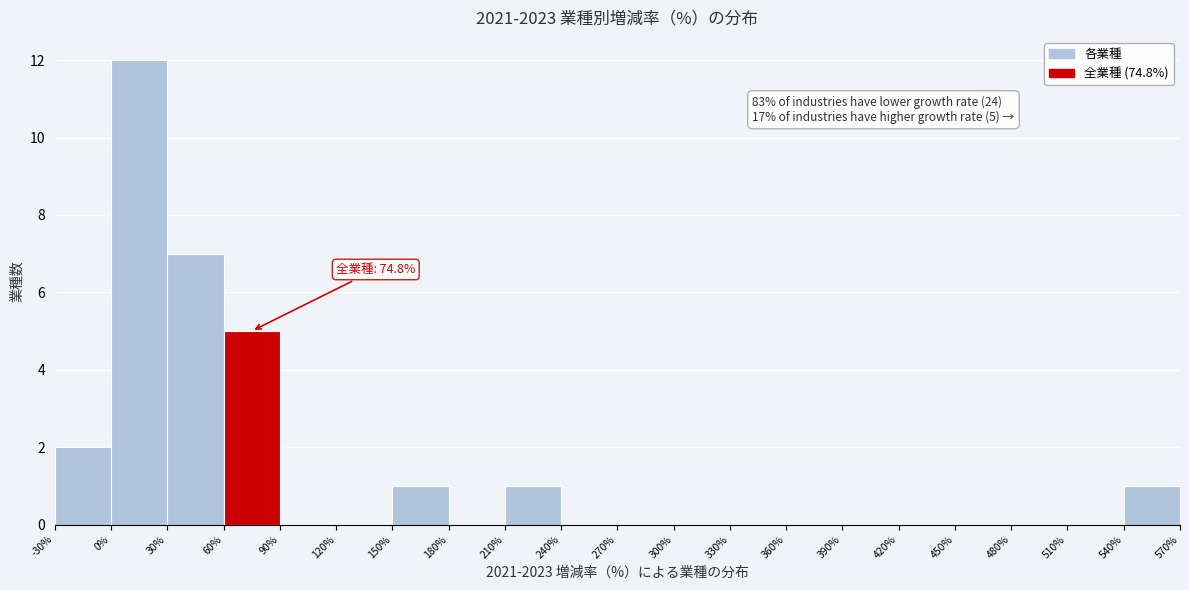

Over which range of the x-axis is the bar tallest?

0% to 30%